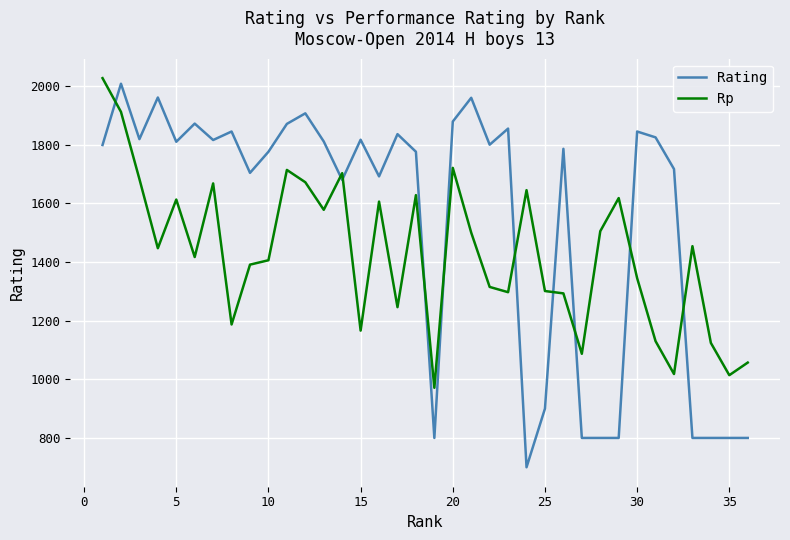

Which series has the largest range (max minus min)?

Rating